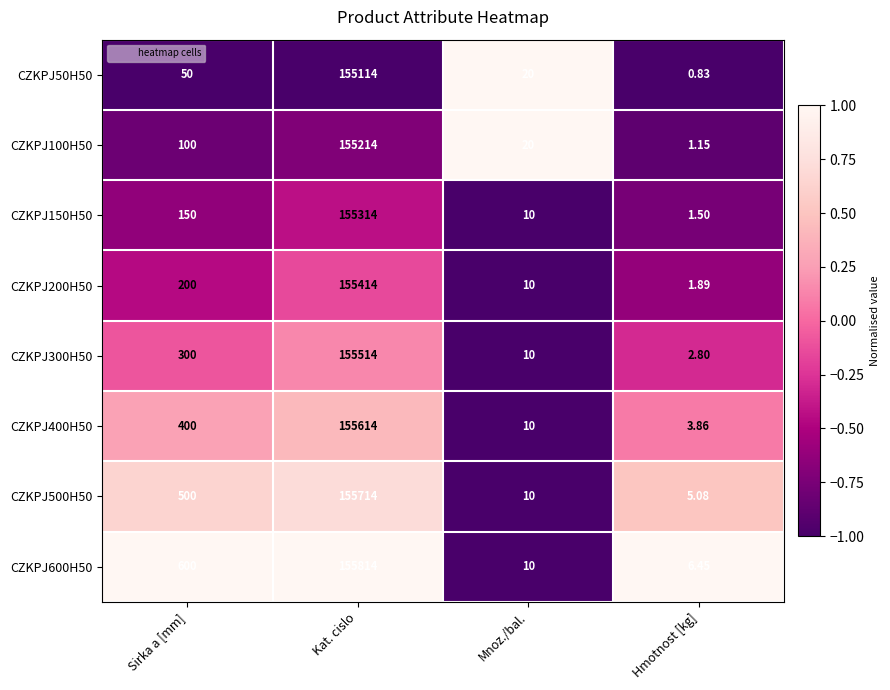

At which label is CZKPJ300H50 closest to 77758?

Sirka a [mm]